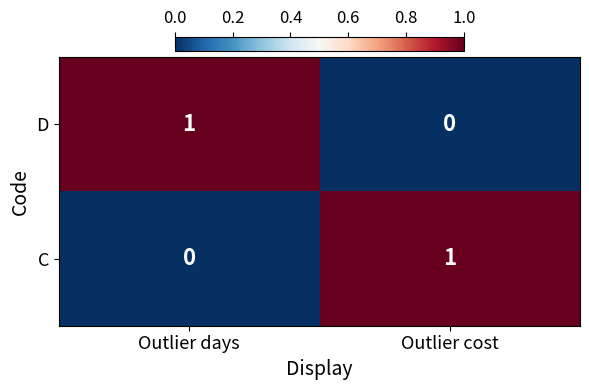

Is the value of C at Outlier cost greater than the value of D at Outlier cost?

Yes